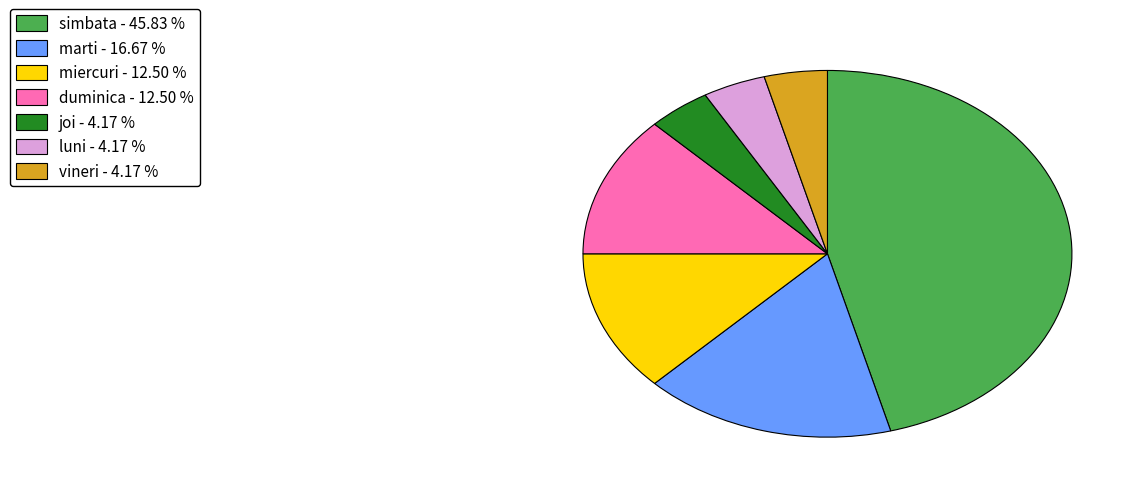

Is the sum of duminica - 12.50 % and luni - 4.17 % greater than half?

No